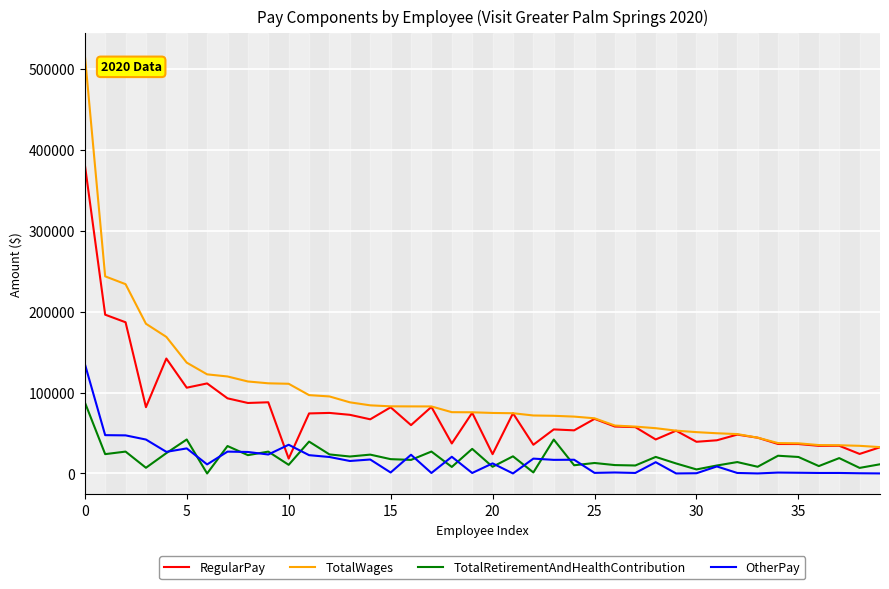

What are all the series names shown in the legend?

RegularPay, TotalWages, TotalRetirementAndHealthContribution, OtherPay